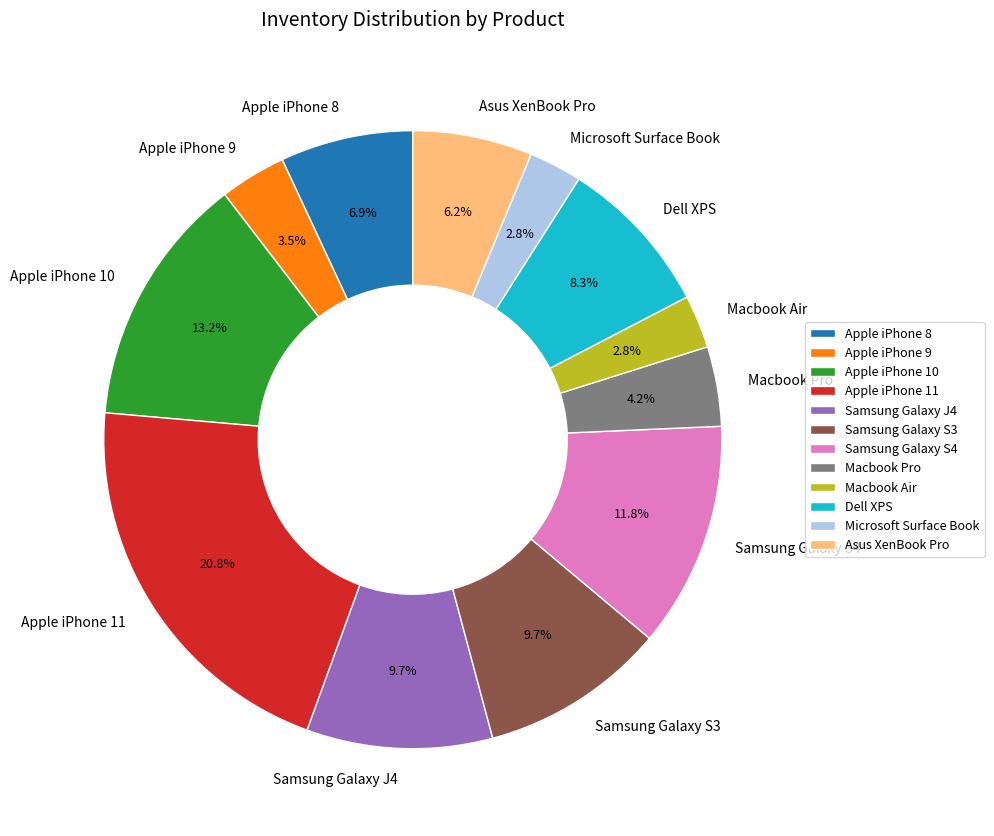

To the nearest percent, what percentage of the pie is Samsung Galaxy J4?

10%